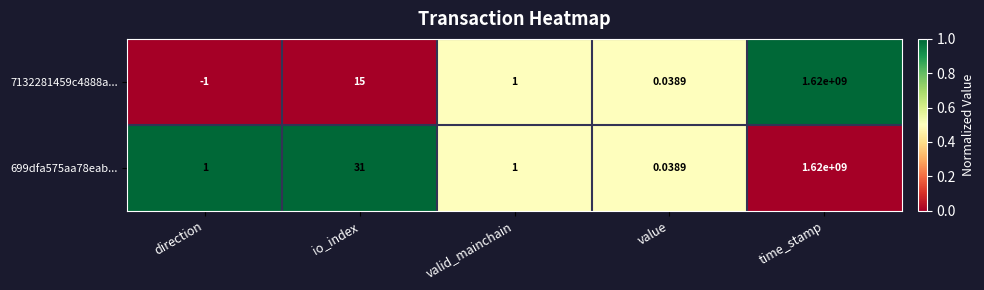

Where does the 7132281459c4888a... series first go above 1?

io_index